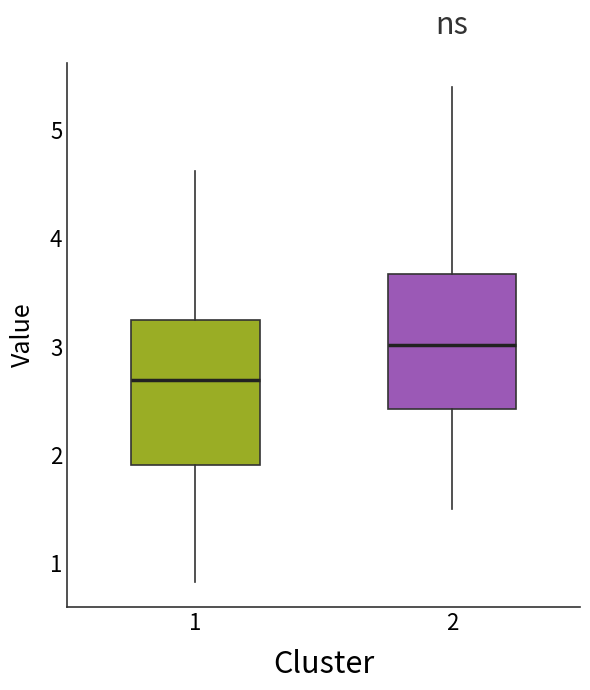

Where does the upper whisker of the box at x = 2 end on the y-axis? The values are not printed on the chart, so give them approximately, as read against the axis.

5.4